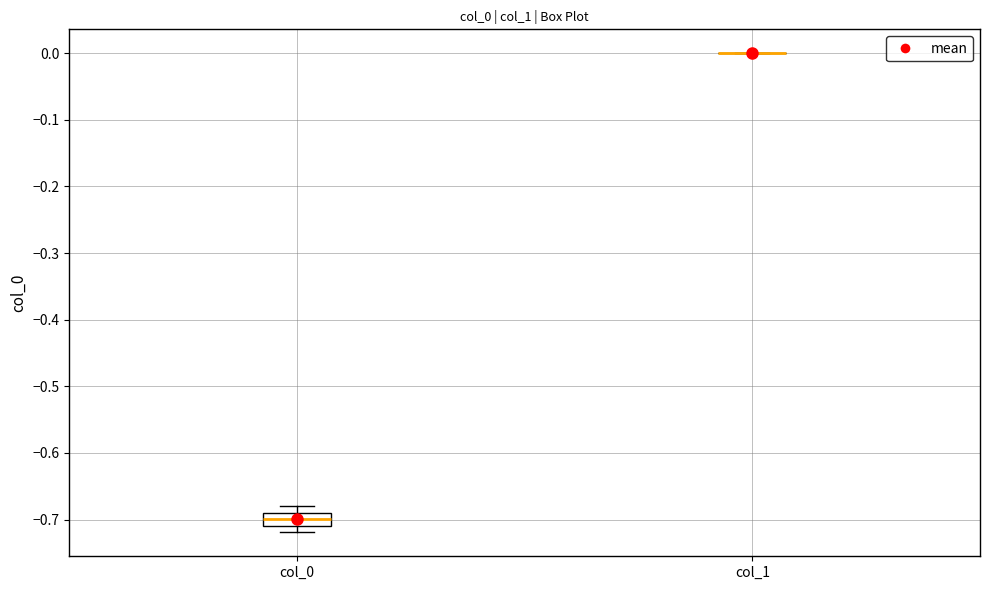

Which box is the tallest, from its lower edge to its upper edge?

col_0